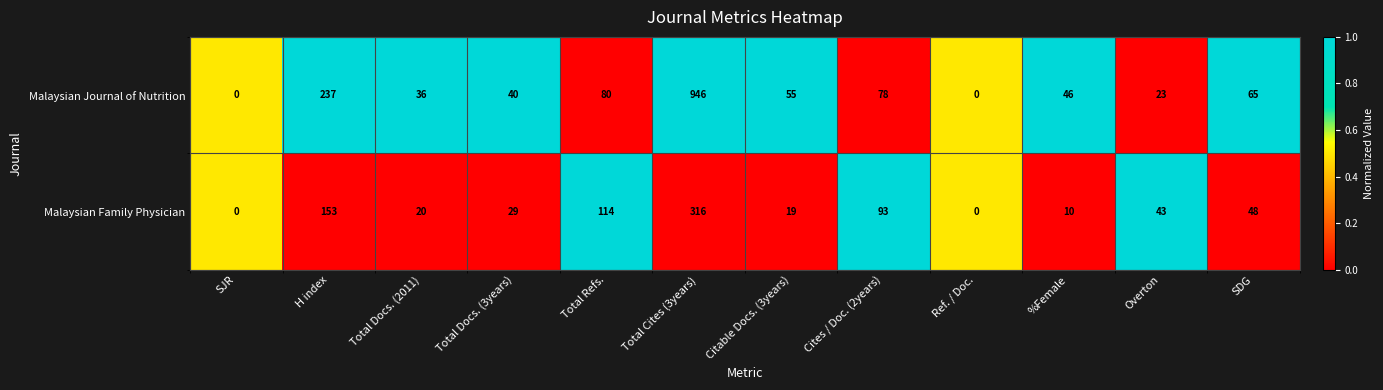

Reading left to right, transcribe all the data shown in this chart.

Malaysian Journal of Nutrition: SJR=0	H index=237	Total Docs. (2011)=36	Total Docs. (3years)=40	Total Refs.=80	Total Cites (3years)=946	Citable Docs. (3years)=55	Cites / Doc. (2years)=78	Ref. / Doc.=0	%Female=46	Overton=23	SDG=65
Malaysian Family Physician: SJR=0	H index=153	Total Docs. (2011)=20	Total Docs. (3years)=29	Total Refs.=114	Total Cites (3years)=316	Citable Docs. (3years)=19	Cites / Doc. (2years)=93	Ref. / Doc.=0	%Female=10	Overton=43	SDG=48